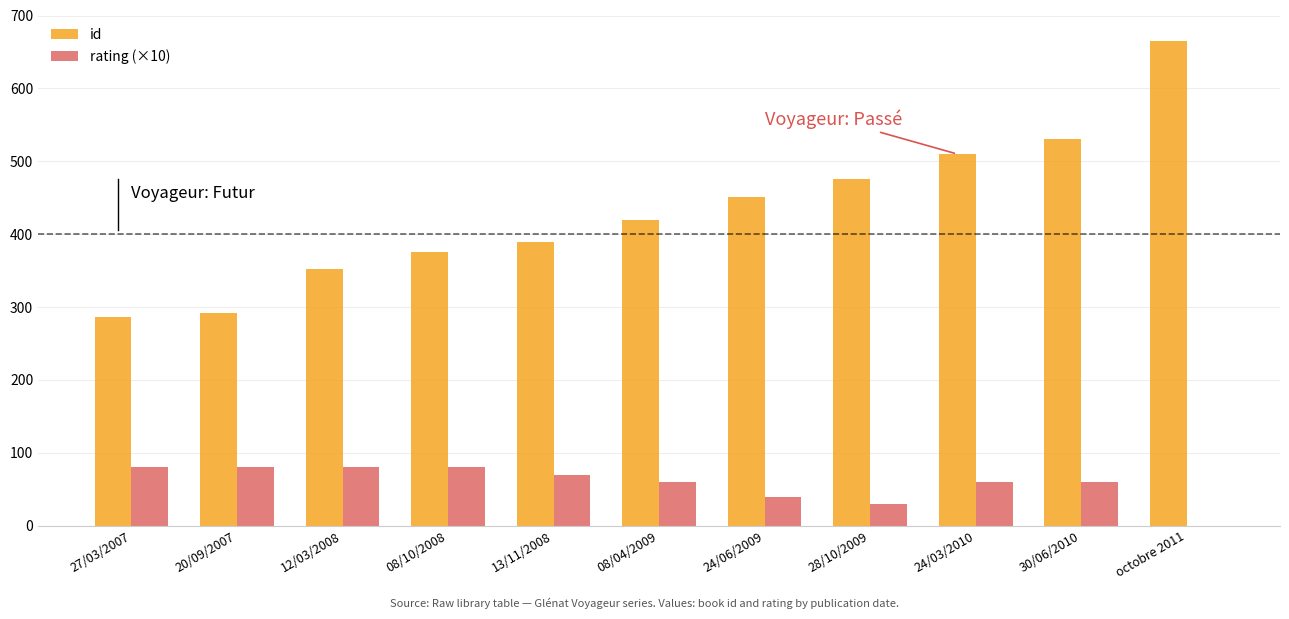

What is the greatest value displayed?

665